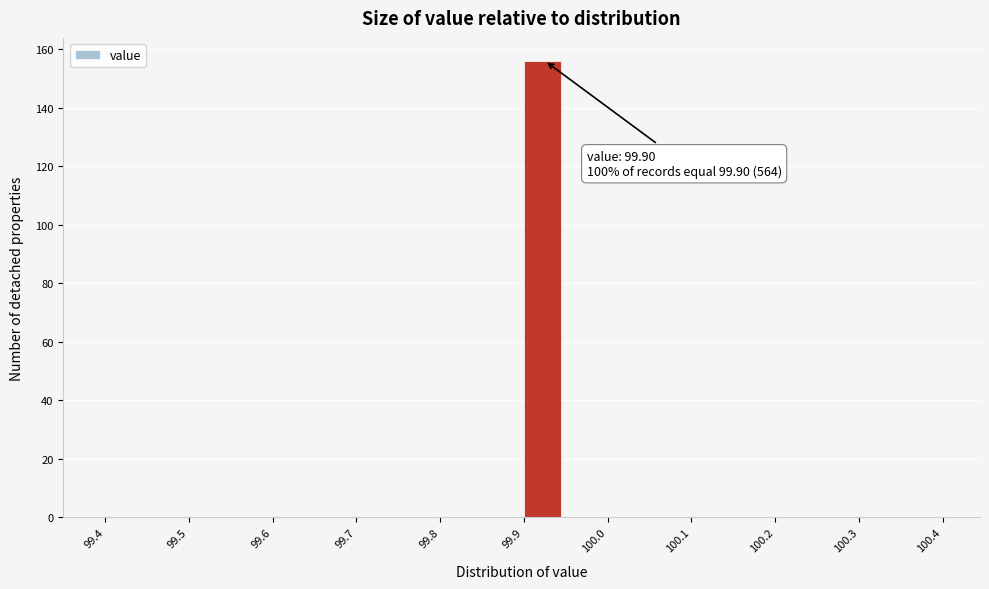

Which range on the x-axis has the tallest bar?

99.90 to 99.95